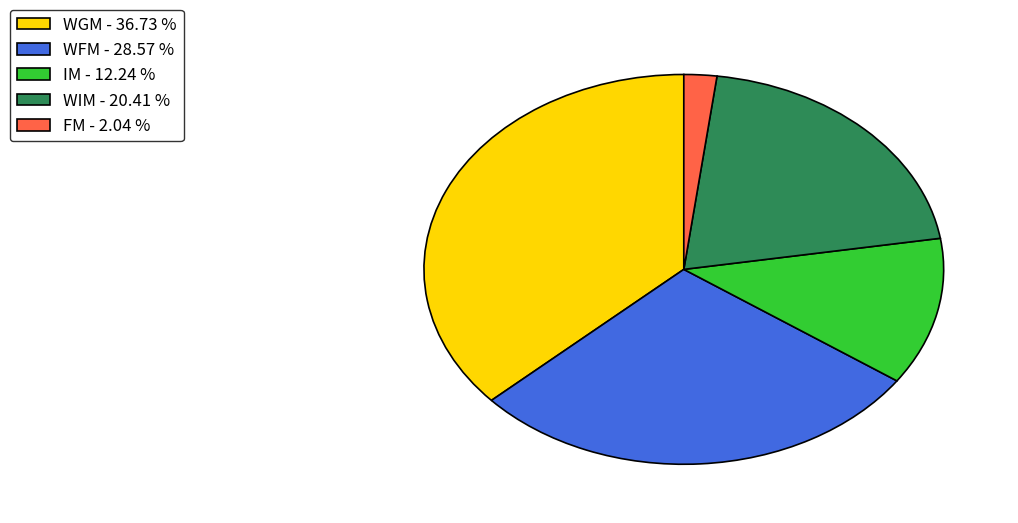

Is there any slice that represents more than half of the pie?

No